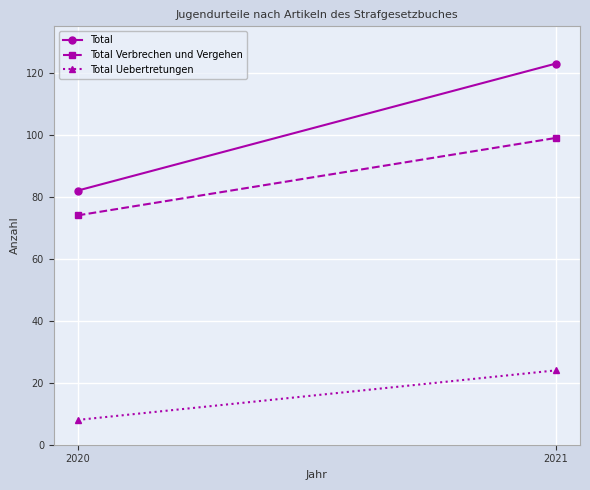

How many data points in Total are less than 123?

1